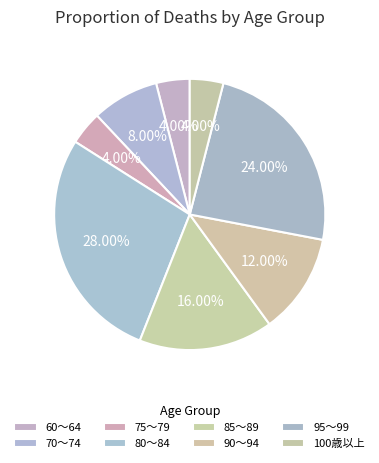

How many slices are in this pie chart?

8